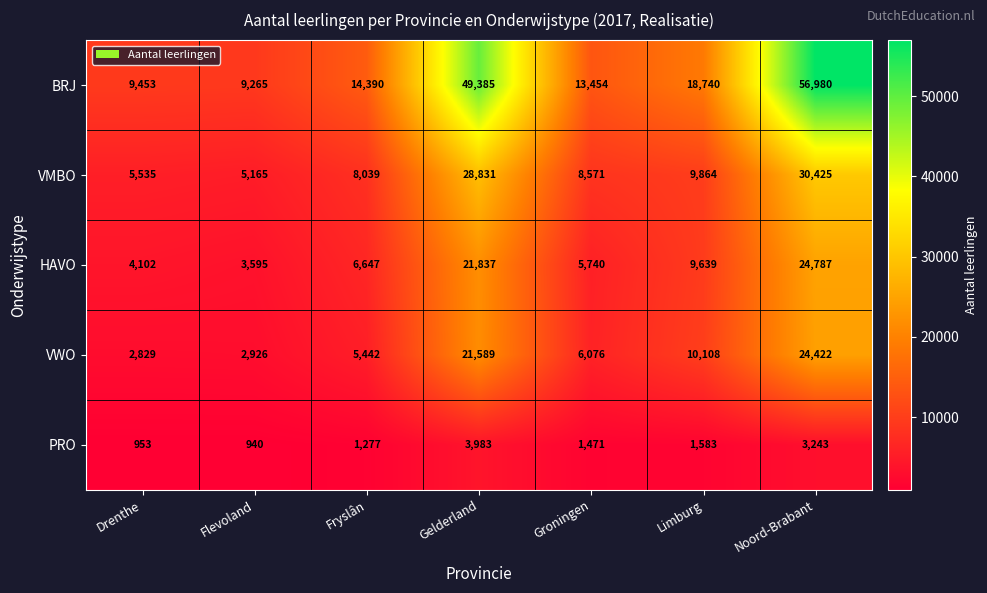

What is the difference between the second highest and second lowest values in the VMBO series?

23296